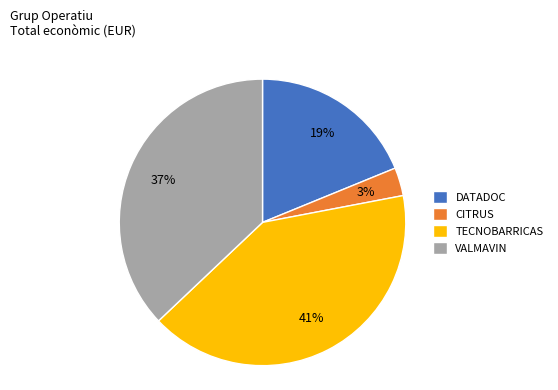

Do DATADOC and TECNOBARRICAS together represent more than half of the pie?

Yes